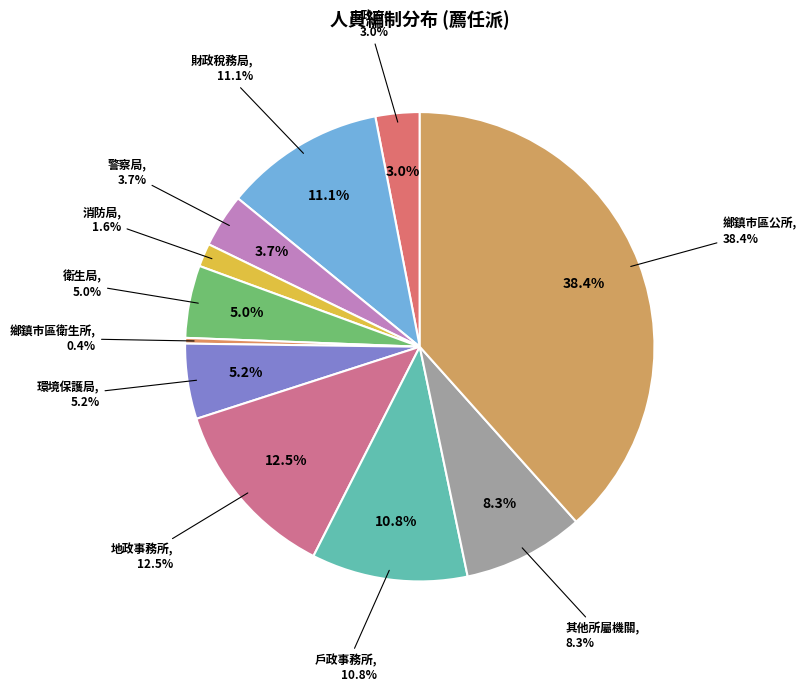

Rank the categories by value from highest to lowest.

鄉鎮市區公所, 地政事務所, 財政稅務局, 戶政事務所, 其他所屬機關, 環境保護局, 衛生局, 警察局, 市政府, 消防局, 鄉鎮市區衛生所